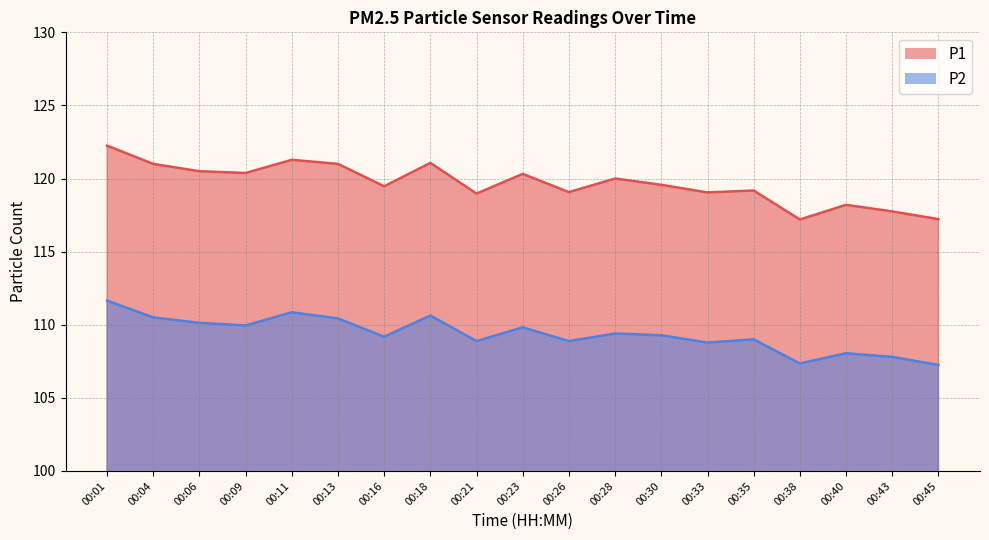

Reading left to right, list all the values displayed in this chart.

P1: 122.2	121.0	120.5	120.4	121.3	121.0	119.5	121.1	119.0	120.3	119.1	120.0	119.6	119.0	119.2	117.2	118.2	117.8	117.2
P2: 111.7	110.5	110.1	110.0	110.8	110.4	109.2	110.6	108.9	109.8	108.9	109.4	109.3	108.8	109.0	107.3	108.0	107.8	107.2